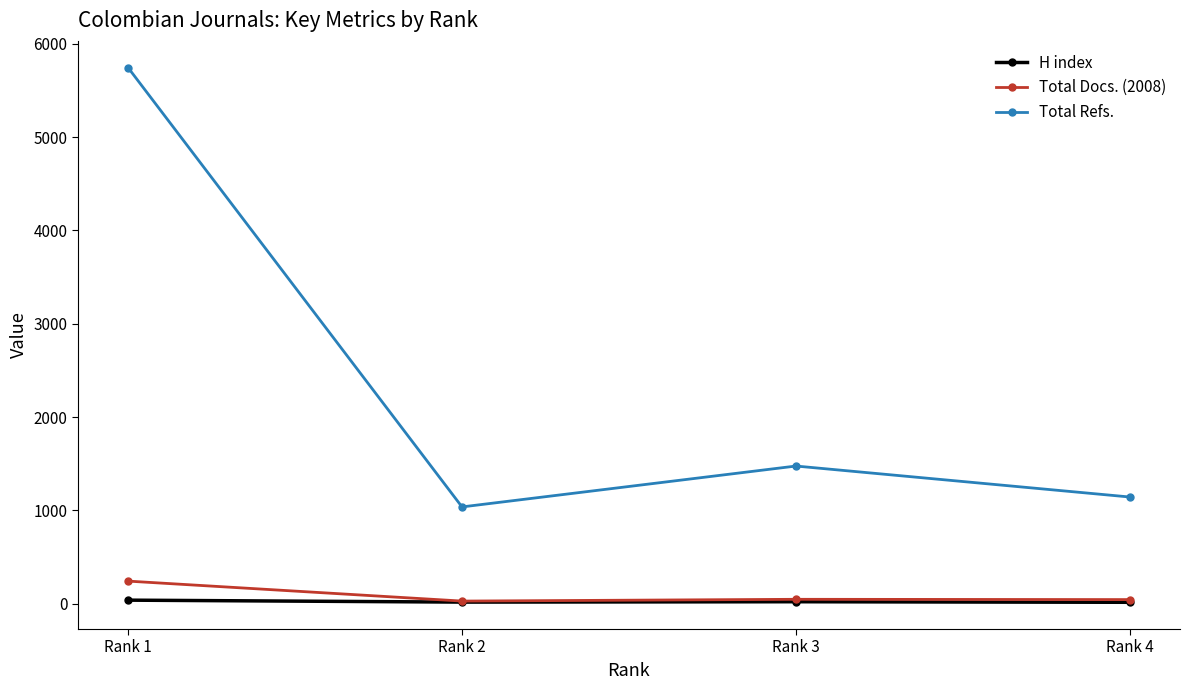

How many lines are shown in the chart?

3